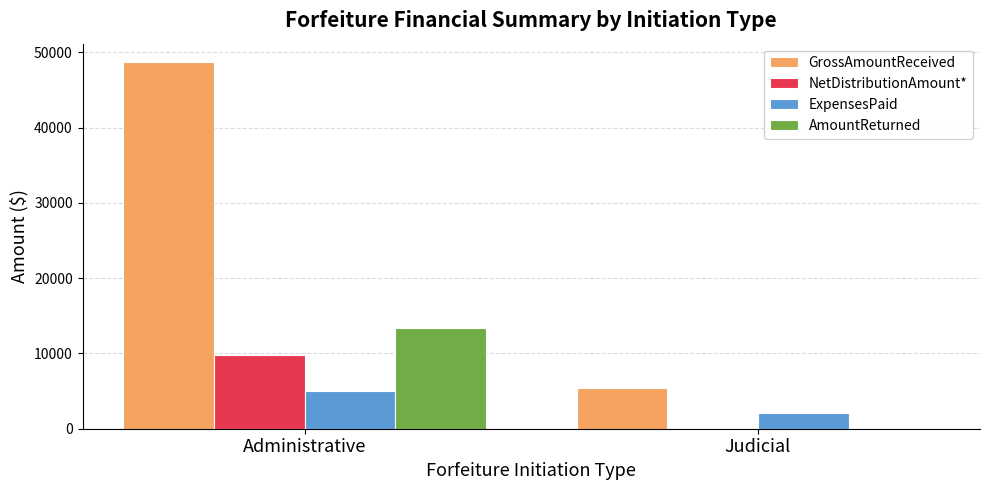

Count the GrossAmountReceived values in the range 5404 to 48712.

2